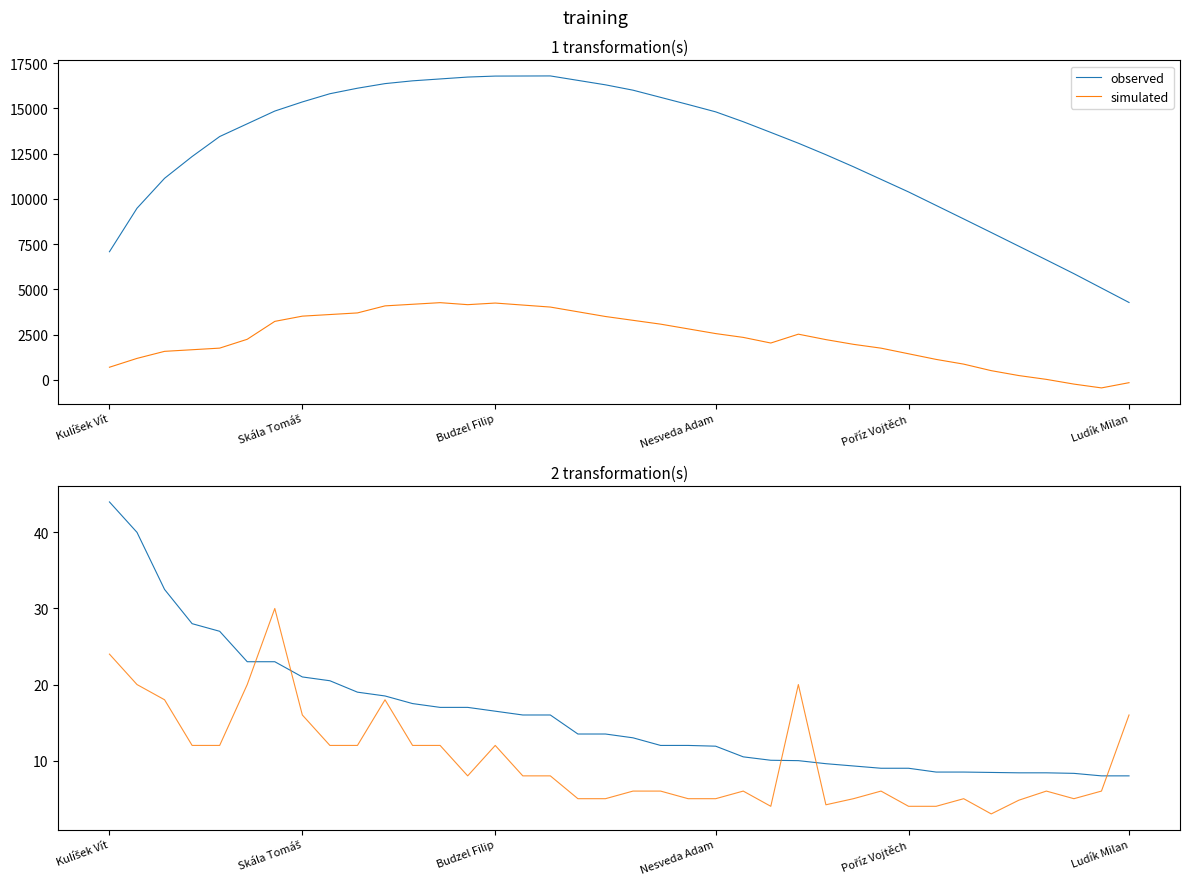

True or false: observed has more than 1 interior local peaks.

False